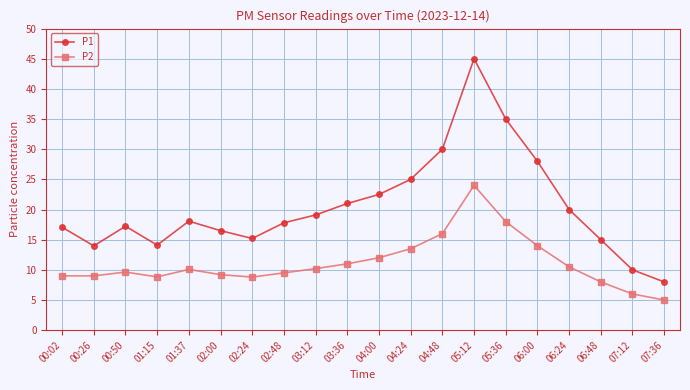

What is the label of the 1st point from the right?

07:36